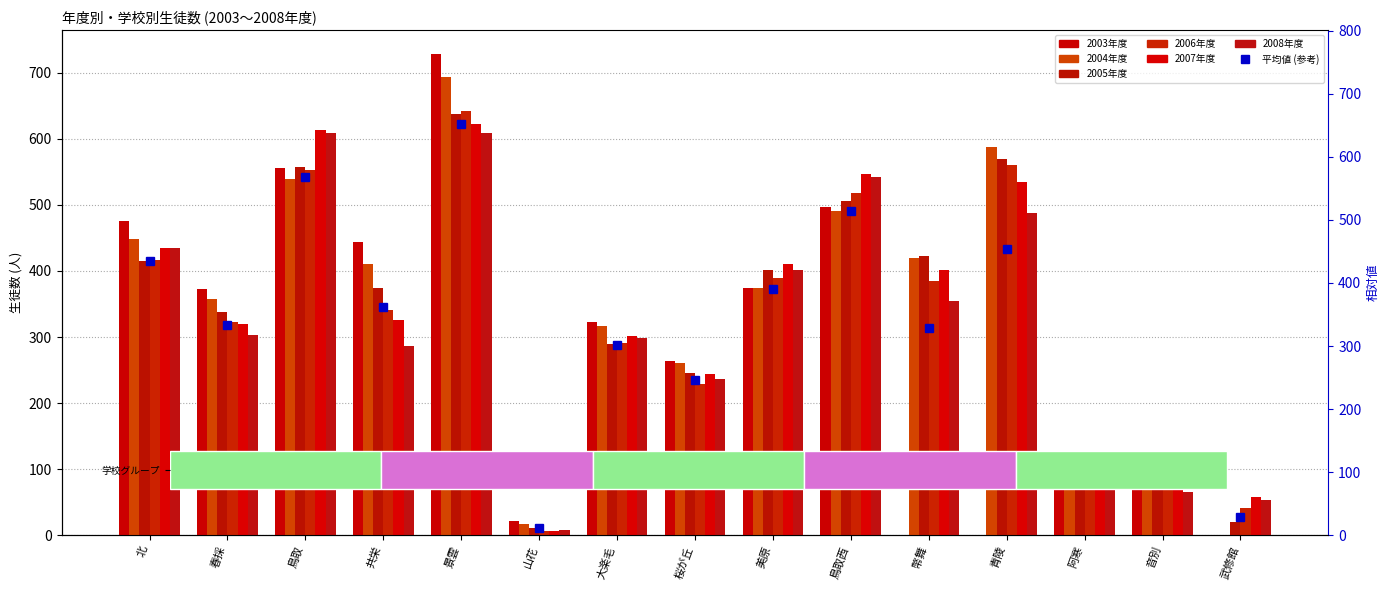

Which series has the largest total across all categories?

2004年度